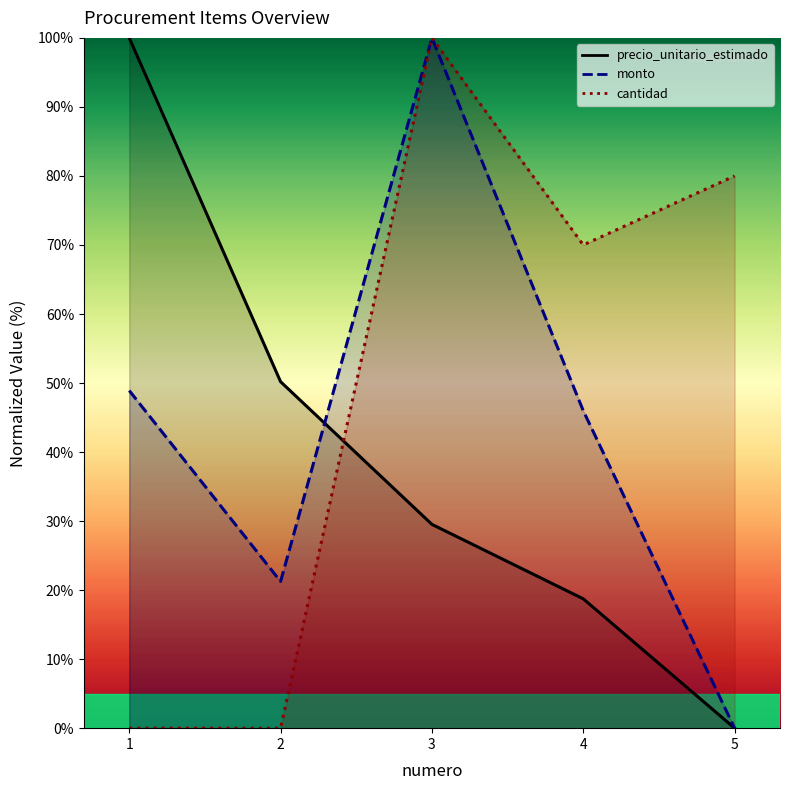

True or false: monto and cantidad intersect in this chart.

False